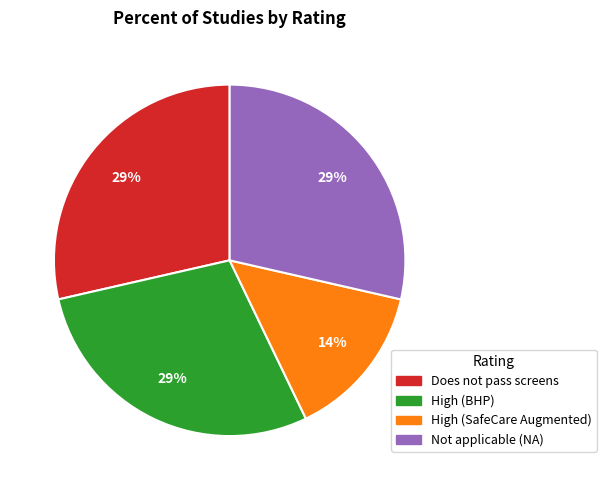

To the nearest percent, what is the average slice percentage?

25%